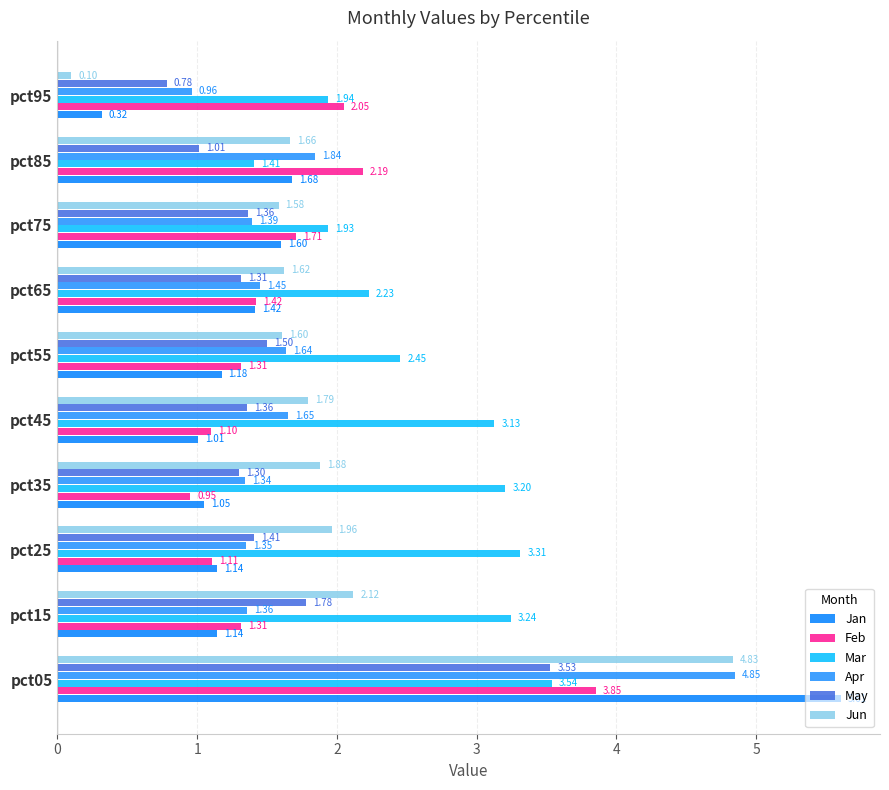

Which series has the largest total across all categories?

Mar